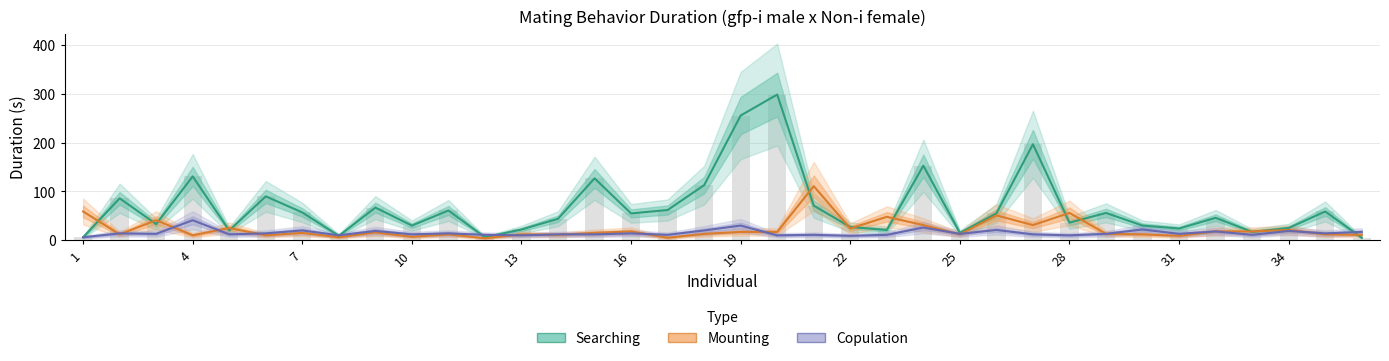

Between 13 and 14, which series saw the biggest shift?

Searching